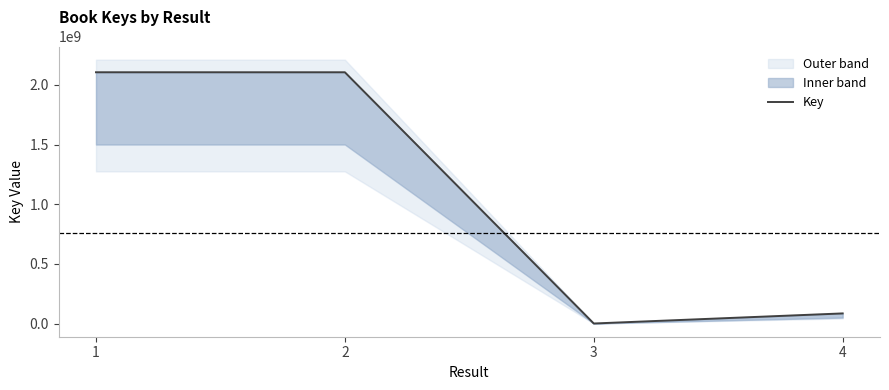

How many lines are shown in the chart?

1